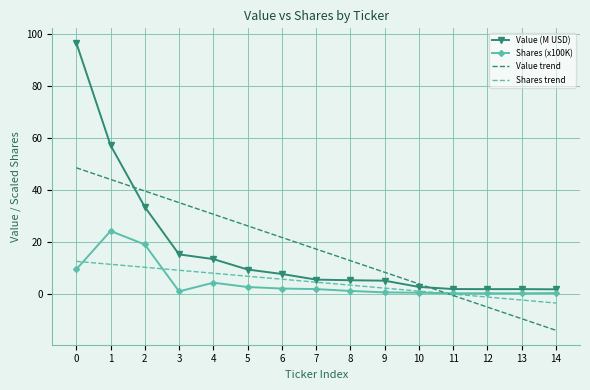

At 3, list the series in order from largest to smallest.

Value trend, Value (M USD), Shares trend, Shares (x100K)